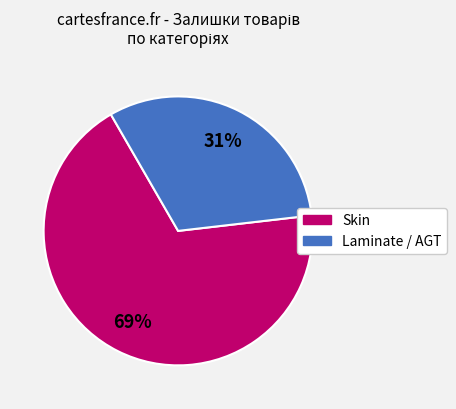

To the nearest percent, what is the average slice percentage?

50%